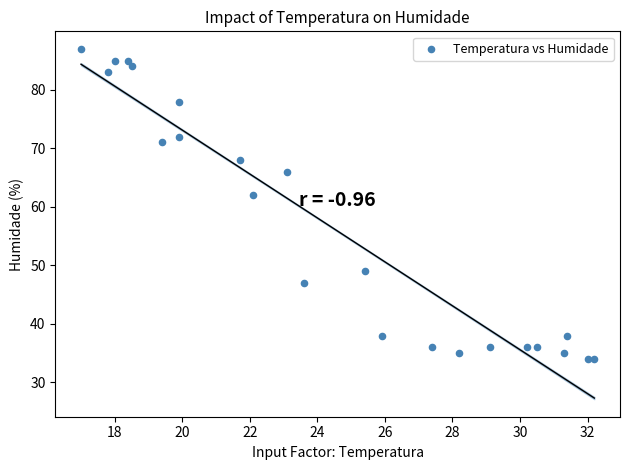

What Y value in the scatter plot is closest to 60?

62